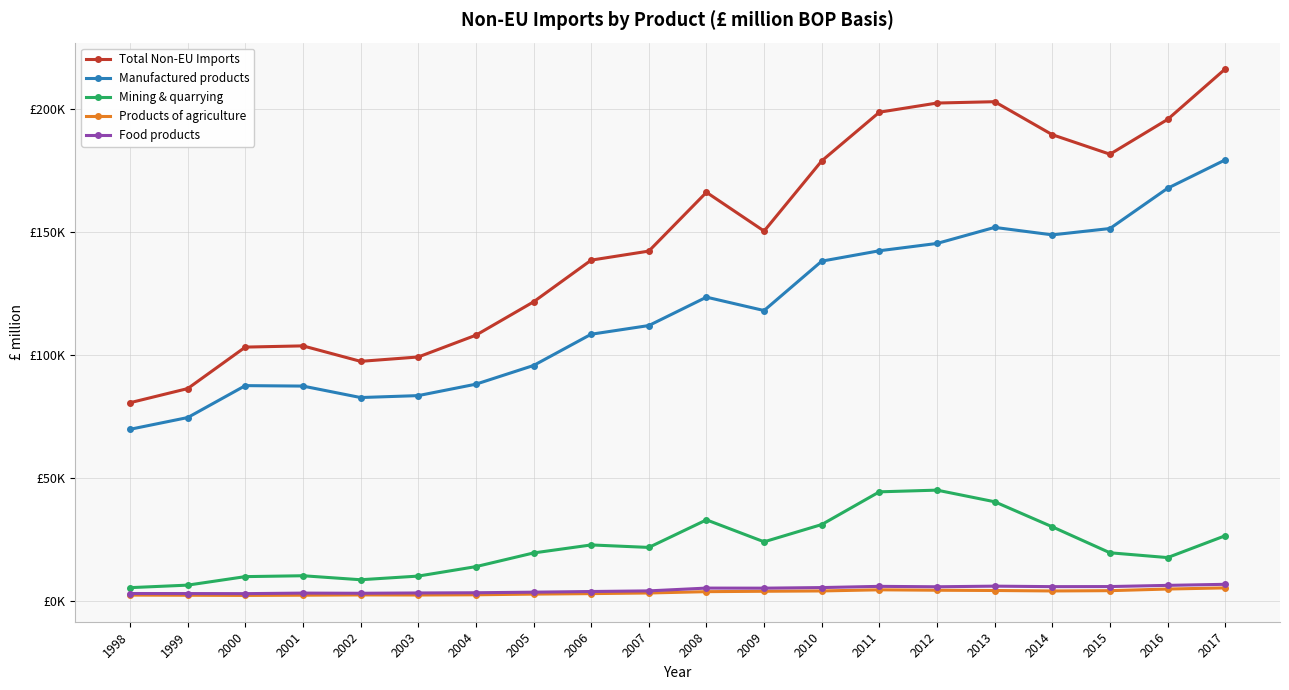

What is the difference between the Manufactured products values at 2001 and 2016?

80296